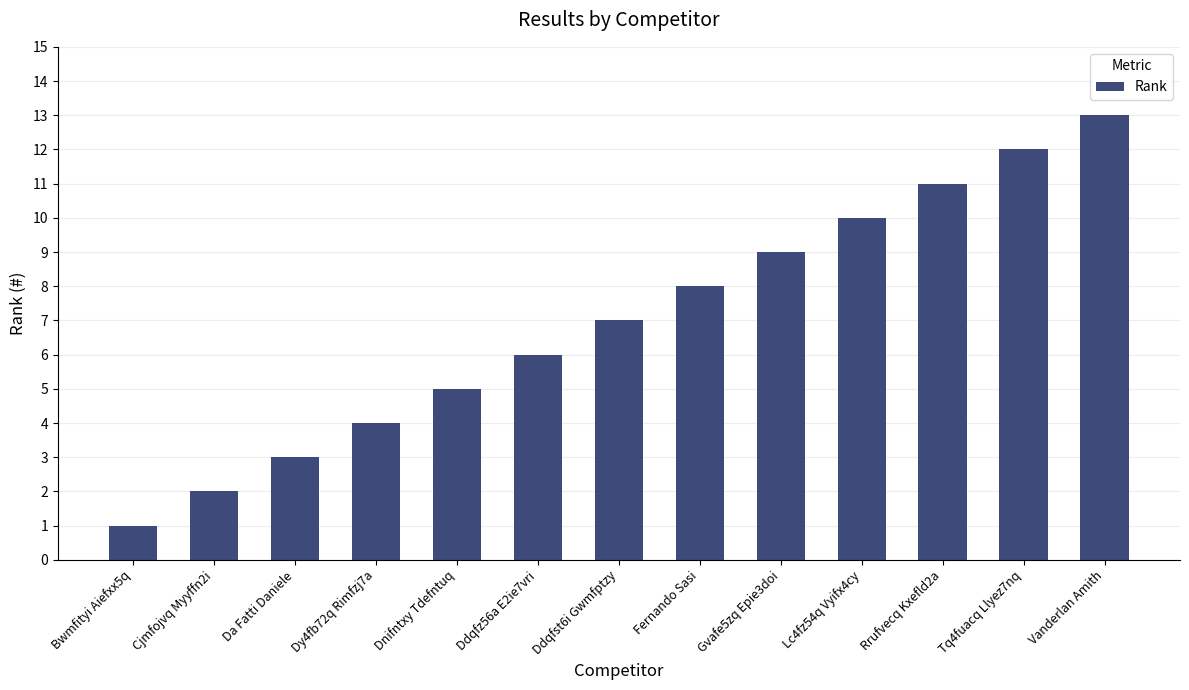

What is the sum of the values at Lc4fz54q Vyifx4cy and Tq4fuacq Llyez7nq?

22